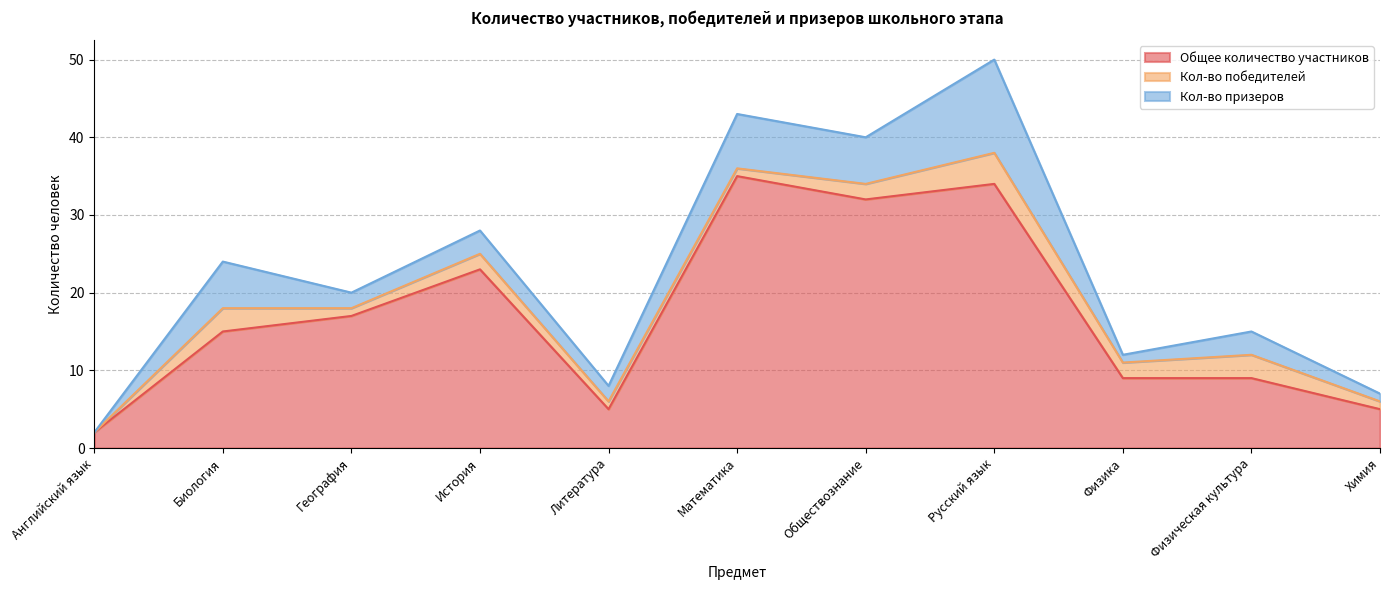

True or false: Кол-во призеров has more than 2 interior local peaks.

True